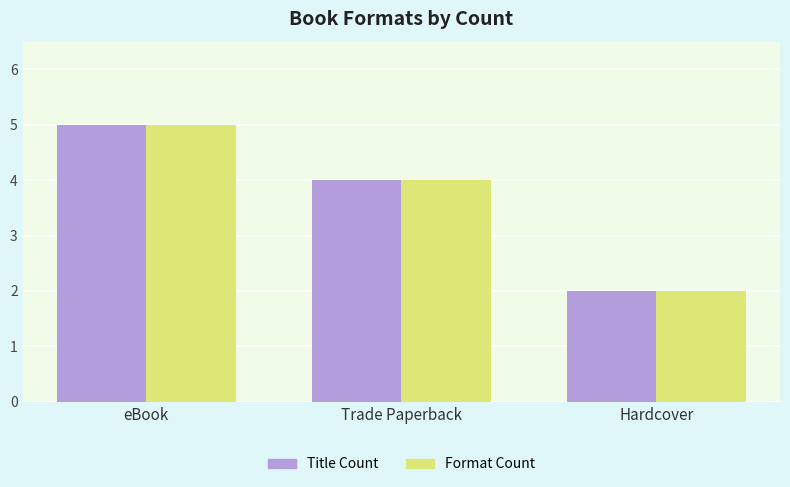

At which label does Title Count first exceed 4?

eBook